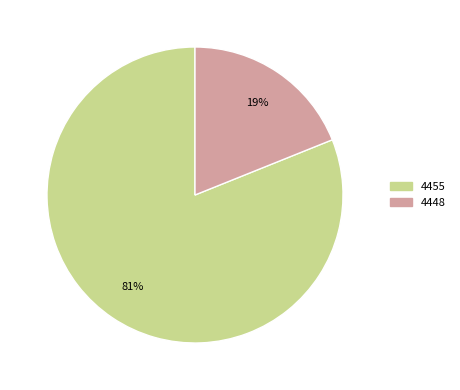

Does any single category account for the majority?

Yes